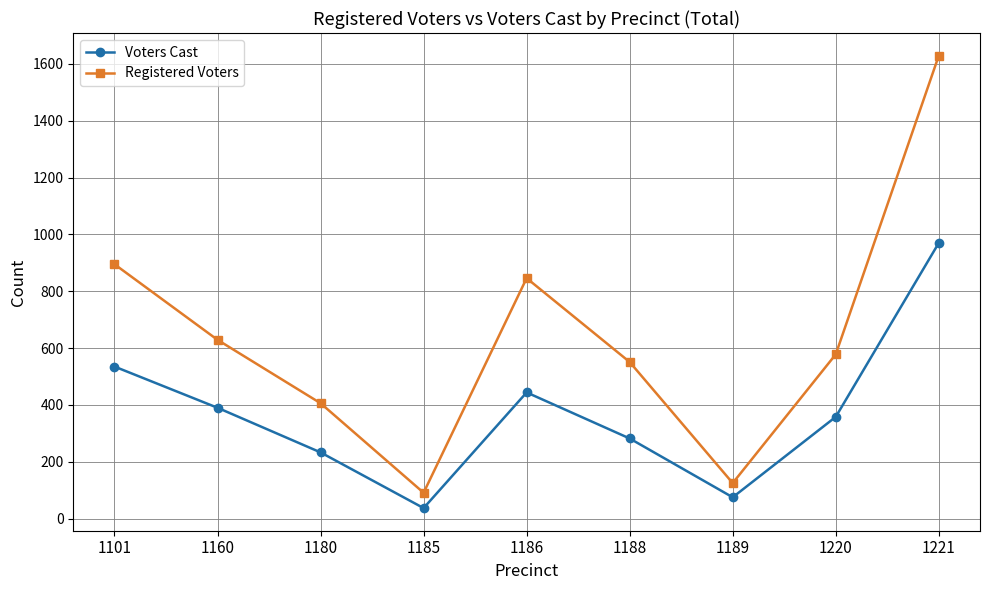

Rank the series at 1101 from lowest to highest value.

Voters Cast, Registered Voters